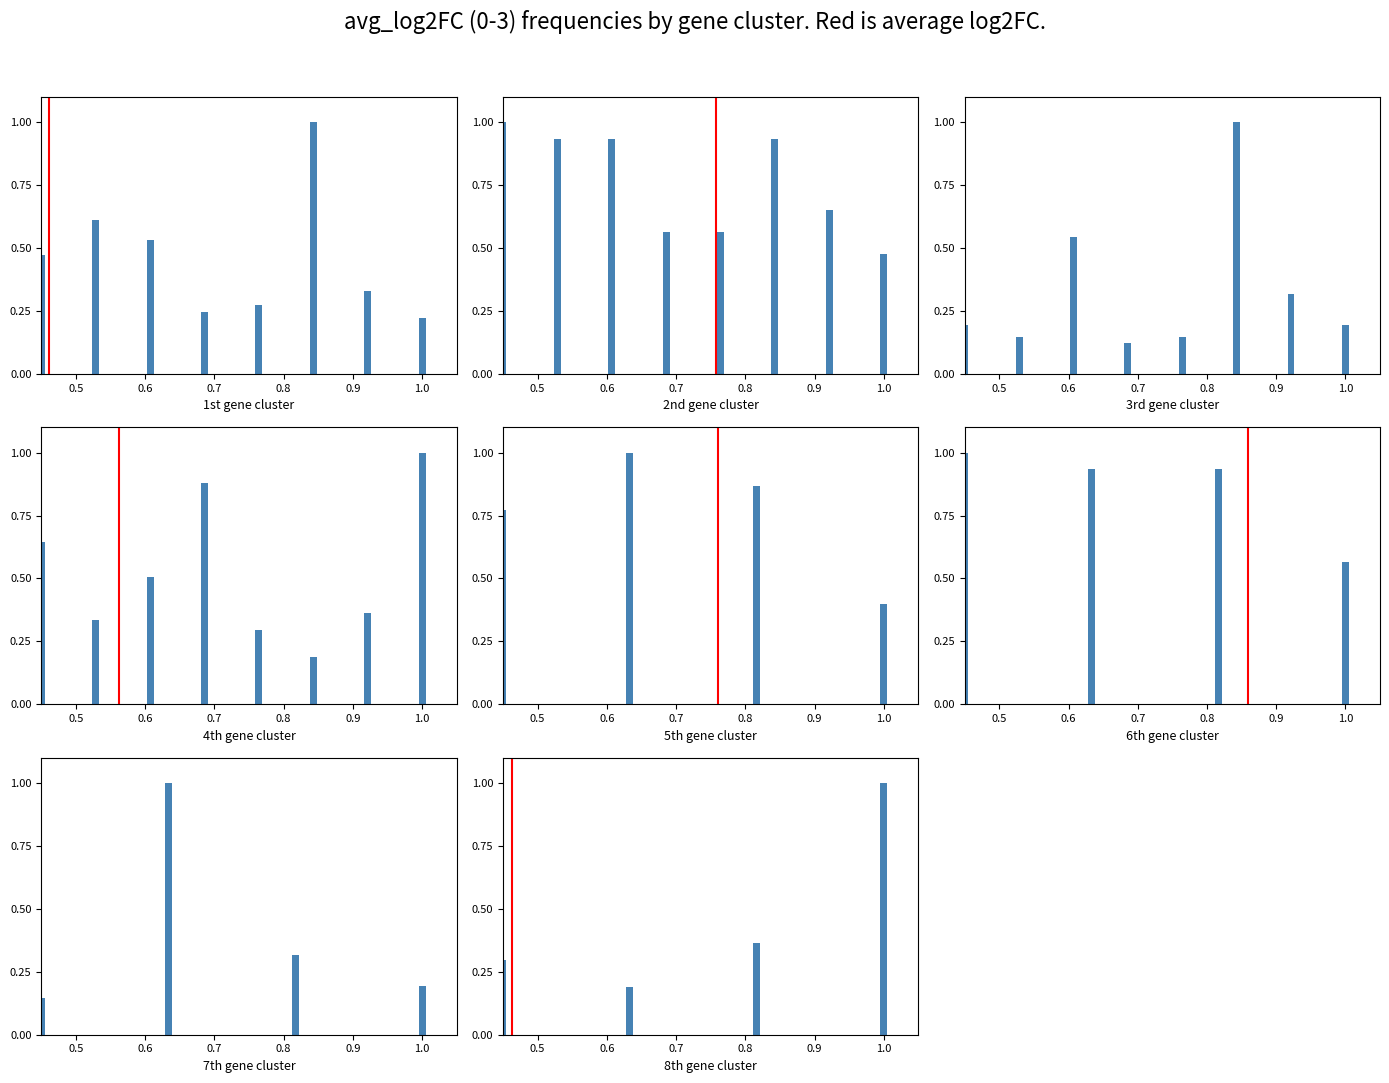

At which category does the chart reach its peak across all series?

0.6